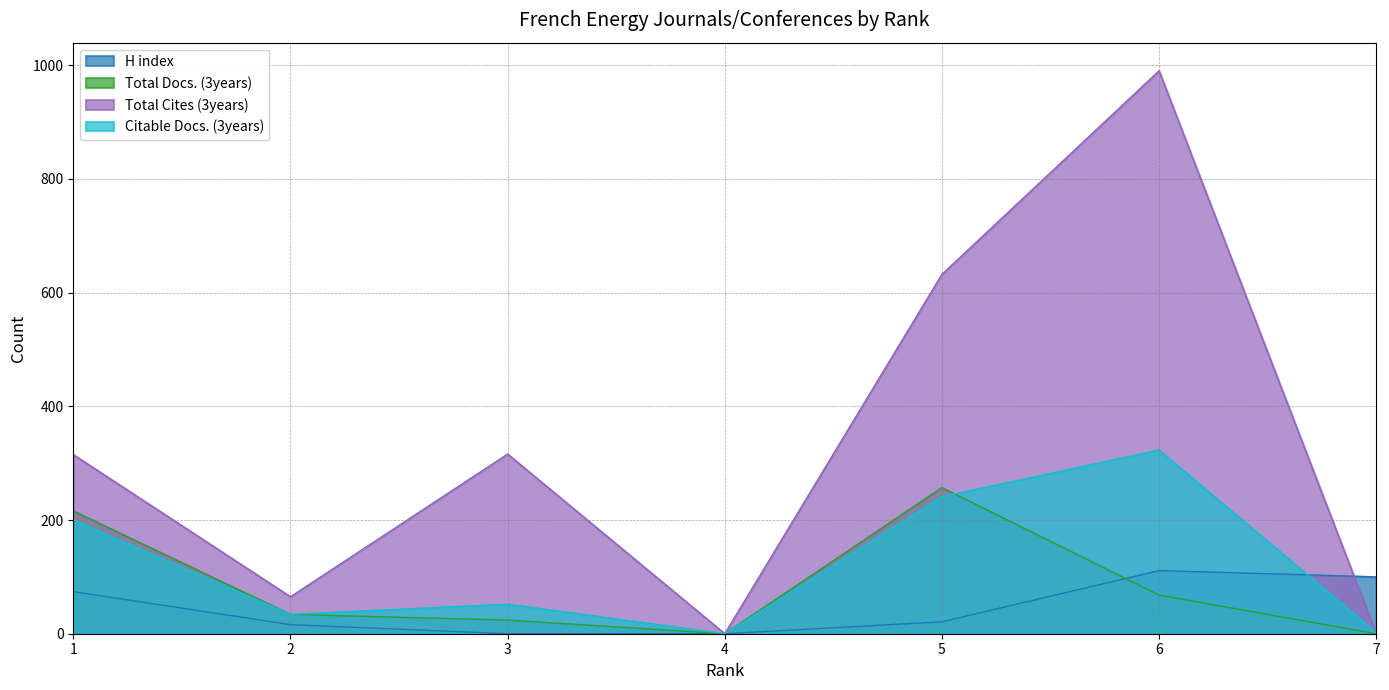

What is the total value across all series at 2?

149